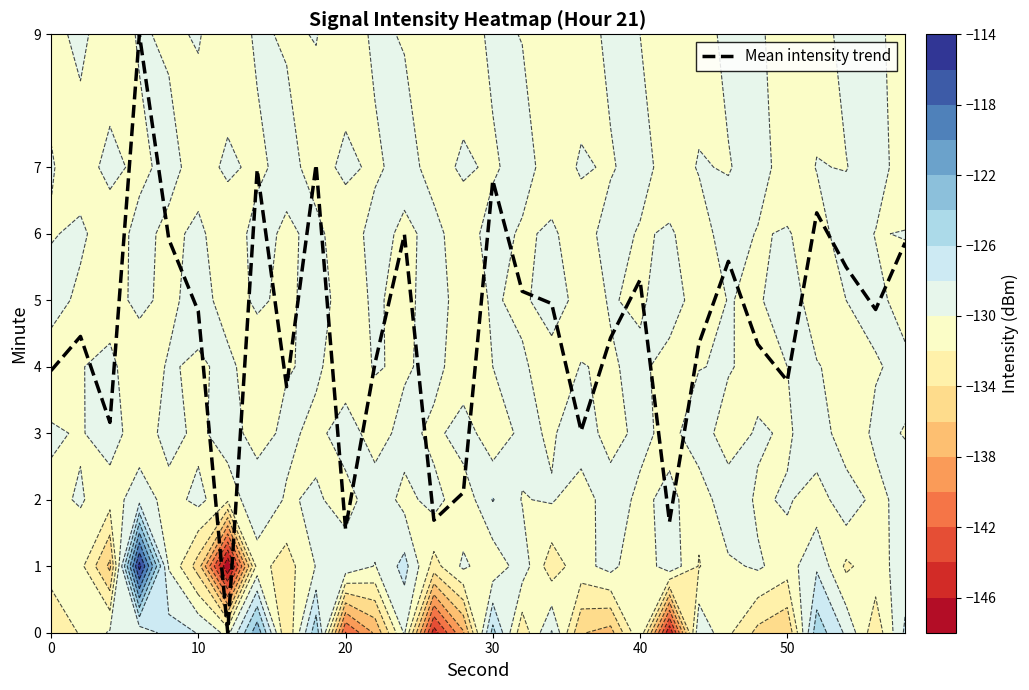

Is it true that Mean intensity trend equals 4.8 at 10?

True